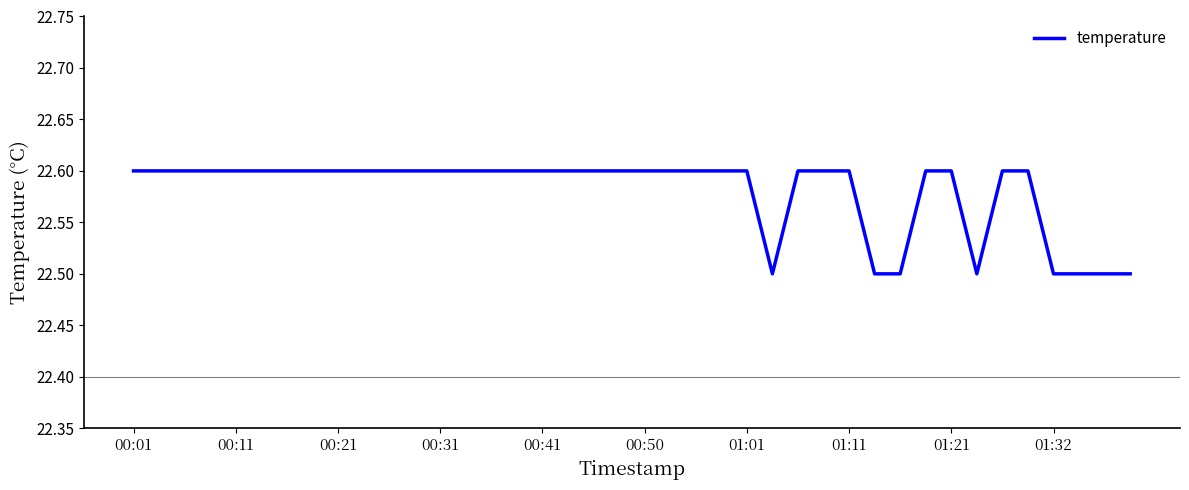

What is the greatest value displayed?

22.6